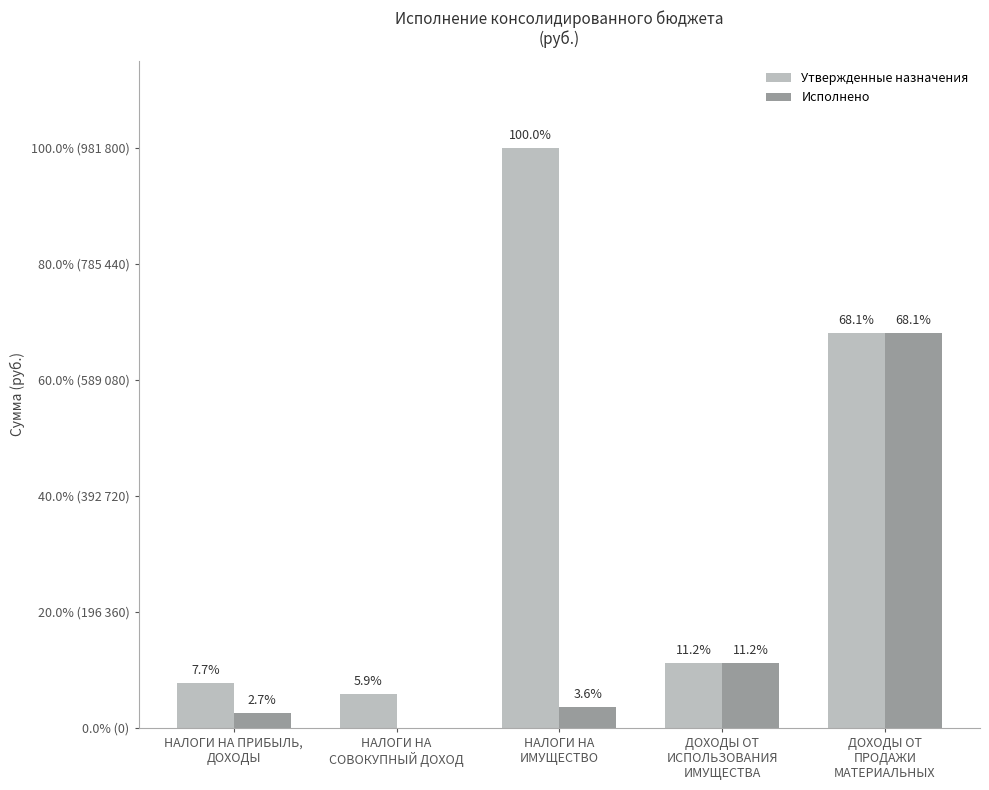

At which label does Исполнено first exceed 35146?

НАЛОГИ НА
ИМУЩЕСТВО